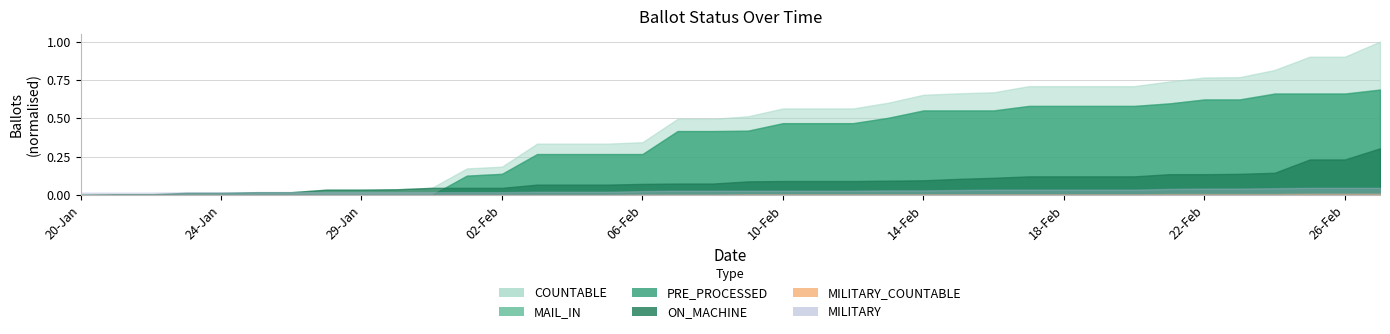

Count the number of data series in this chart.

6